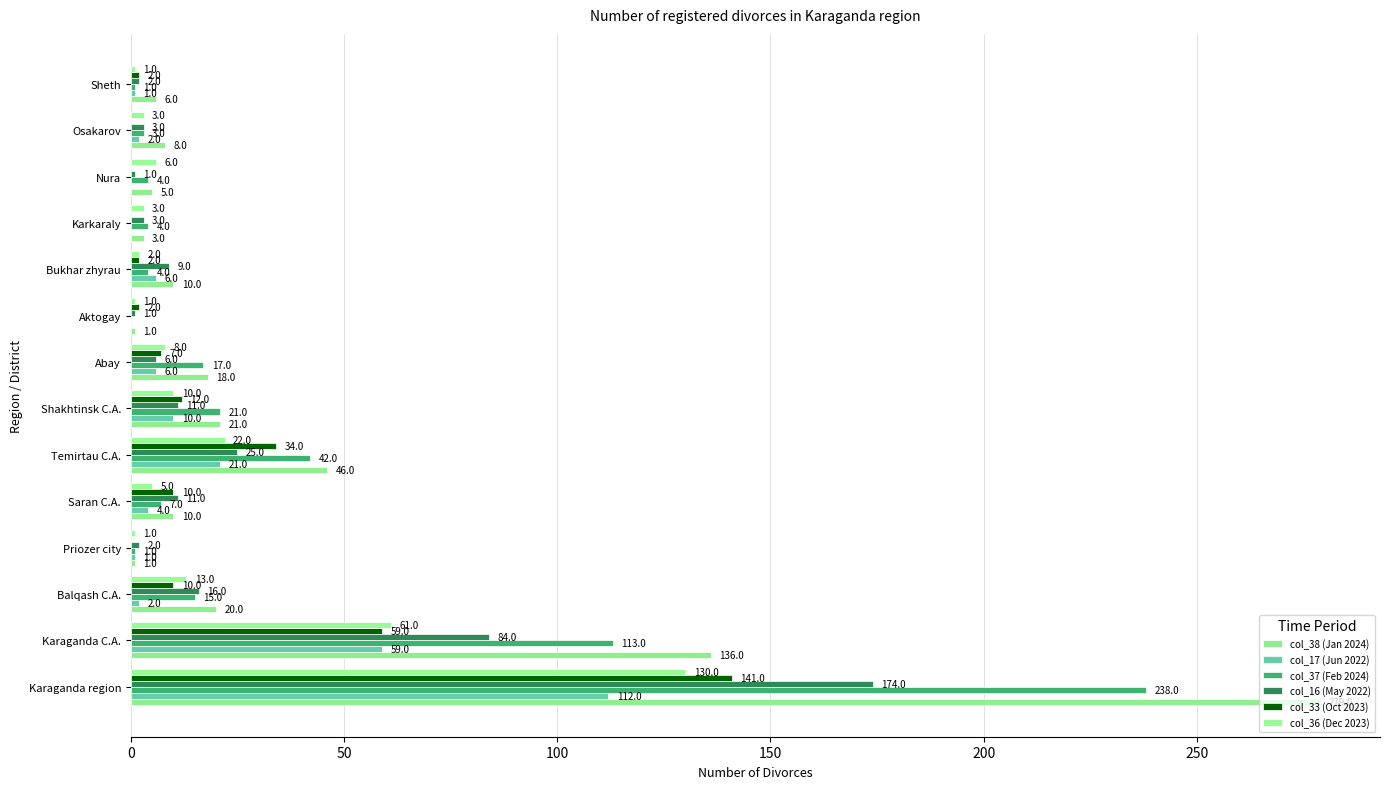

Are the bars grouped side by side (vs. stacked)?

Yes